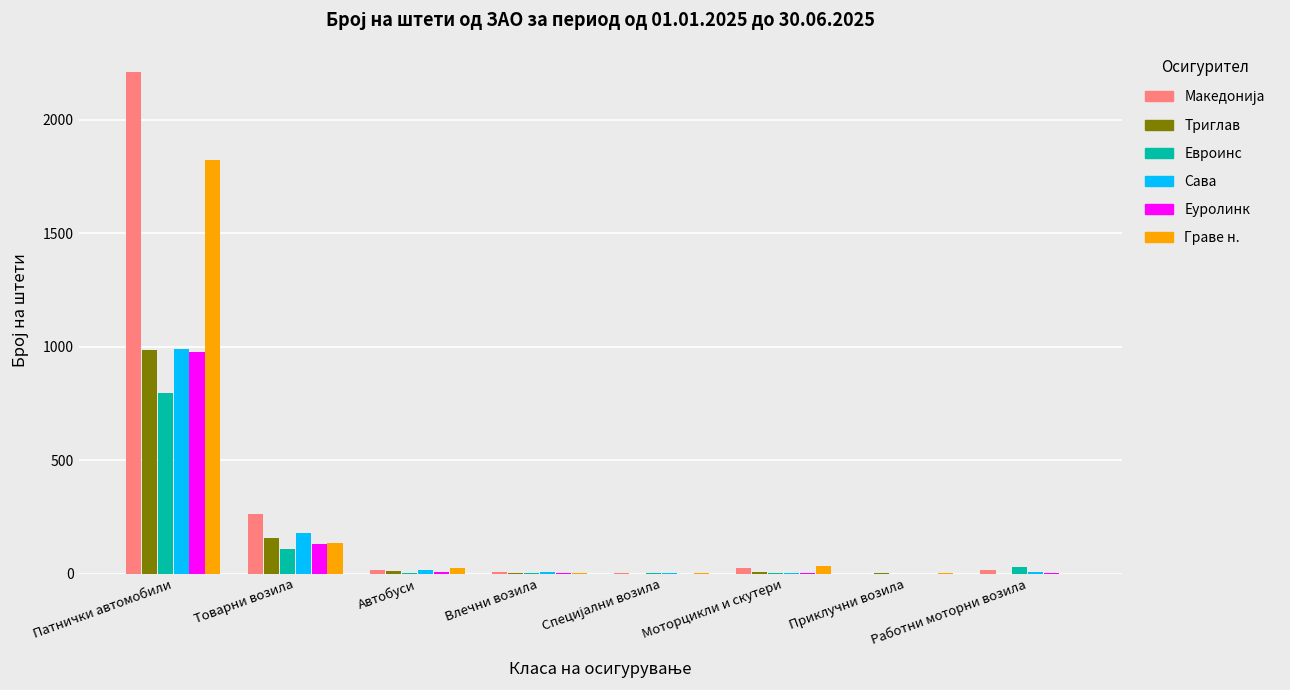

Which category has the highest value in the Триглав series?

Патнички автомобили